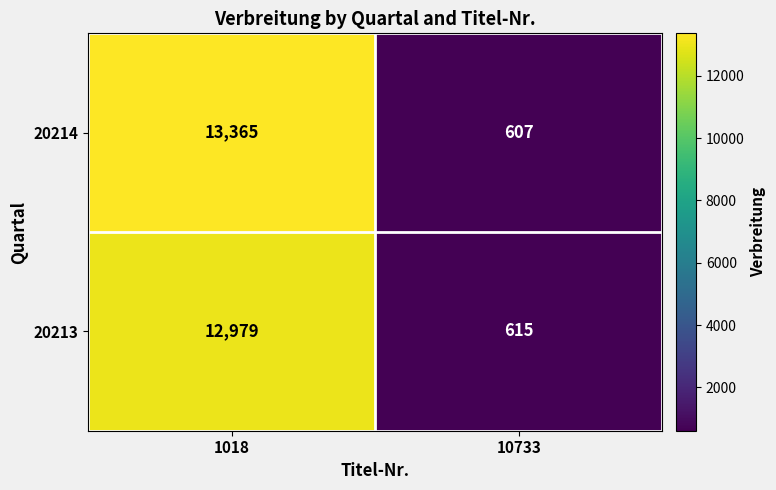

Between 1018 and 10733, which series saw the biggest shift?

20214